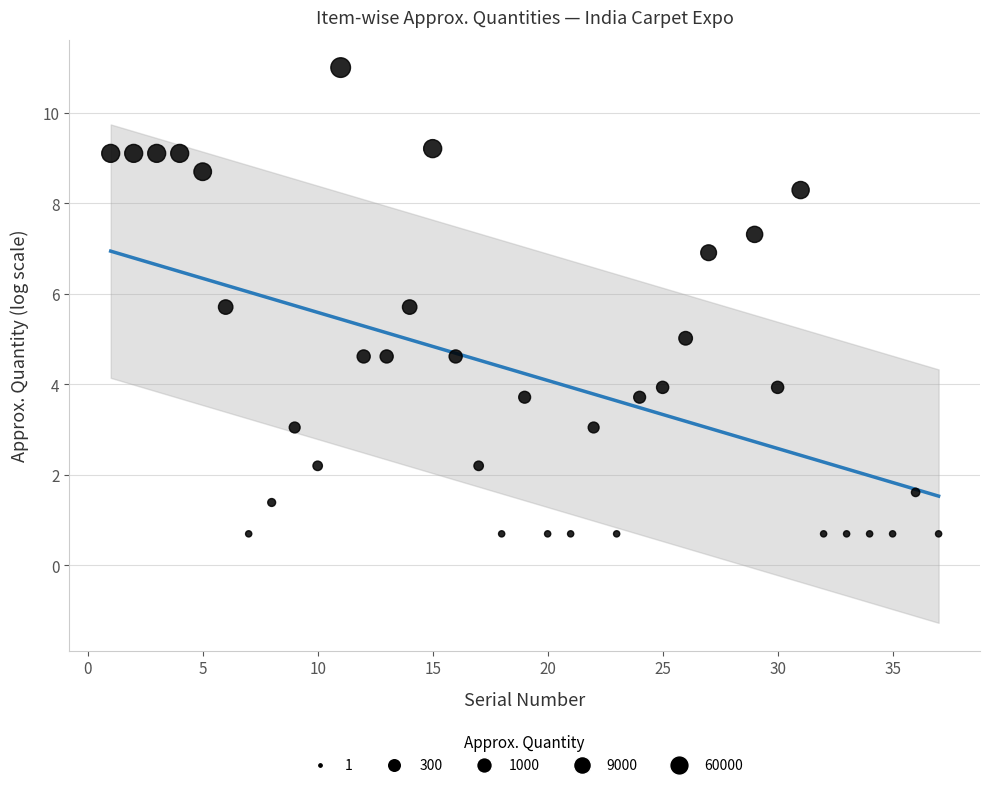

What is the range of Y values (max minus min)?

10.3